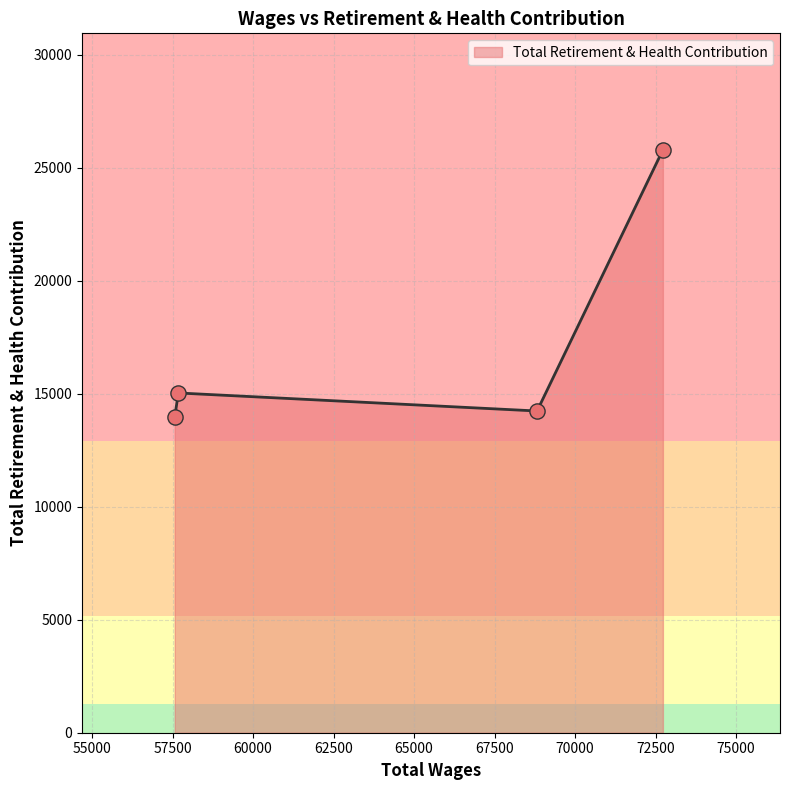

What is the difference between the maximum and minimum values?

11816